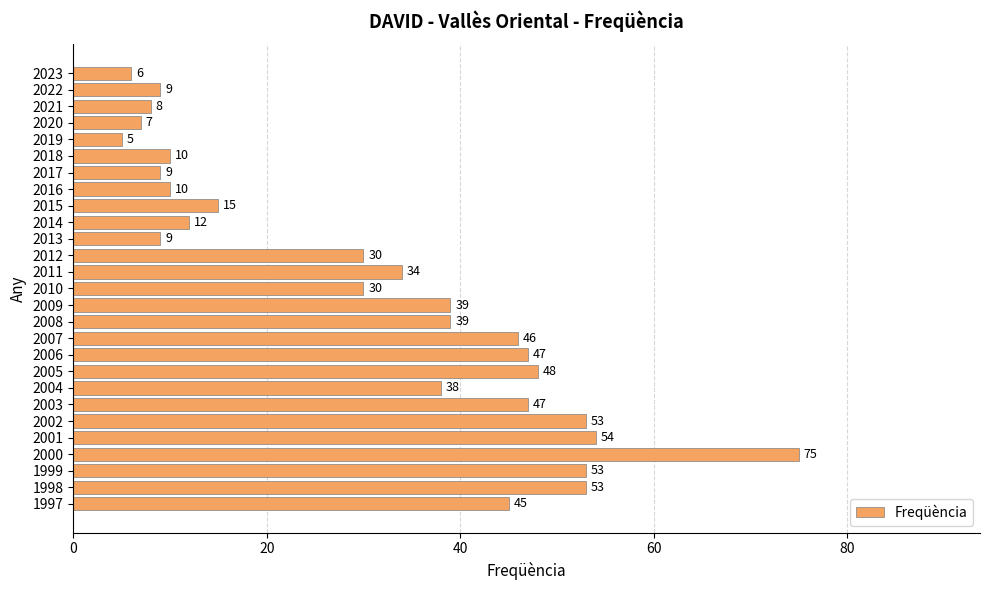

Does the chart contain any negative values?

No